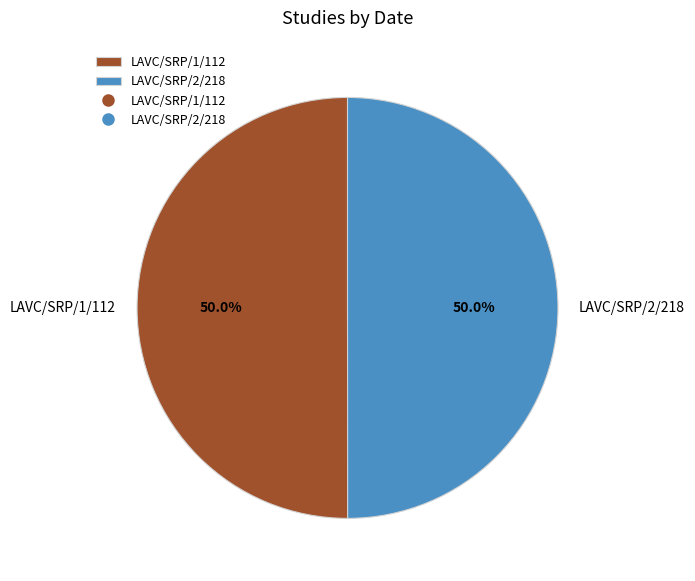

Approximately how many times larger is the value at LAVC/SRP/1/112 compared to LAVC/SRP/2/218?

1.0